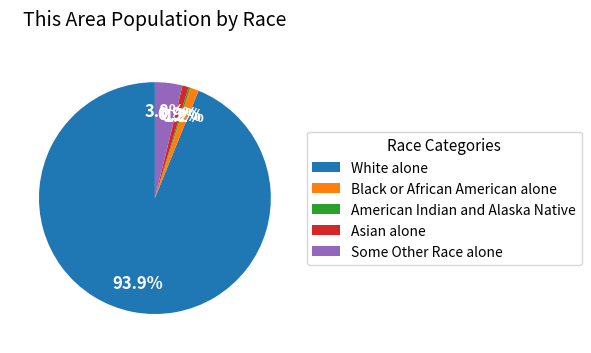

Is there a majority slice in this chart?

Yes